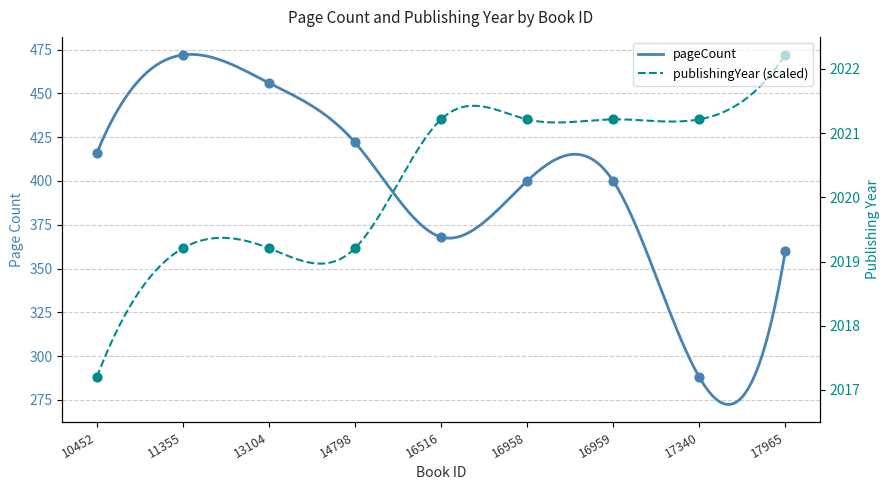

At which category is the sum across all series the highest?

16958